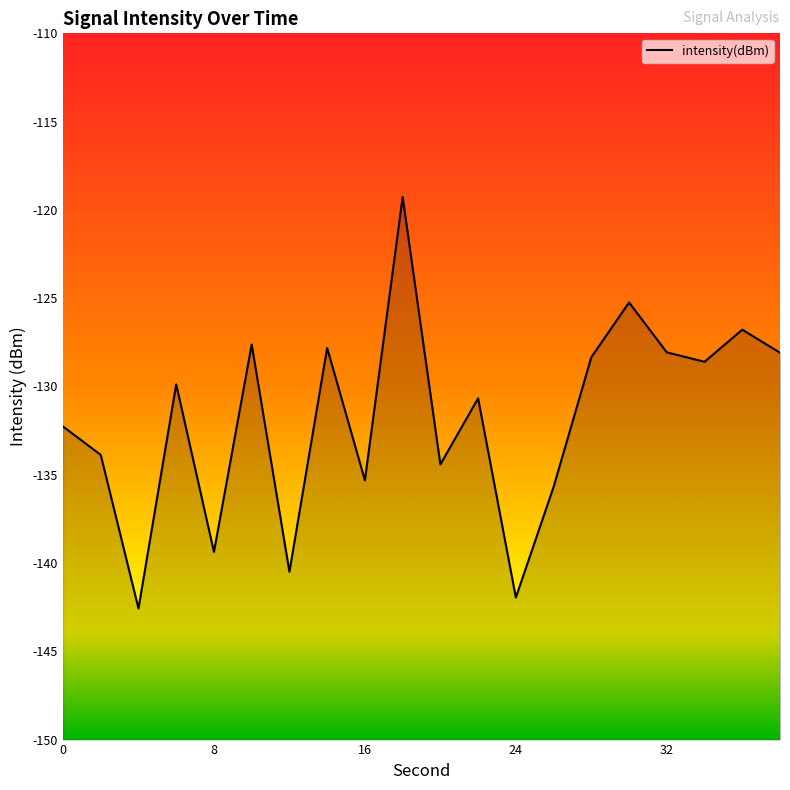

What is the difference between the maximum and second lowest values?

22.7